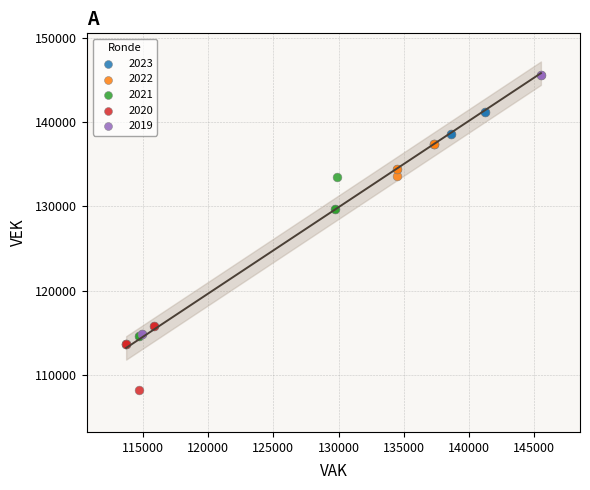

Which series has the widest spread of Y values?

2019